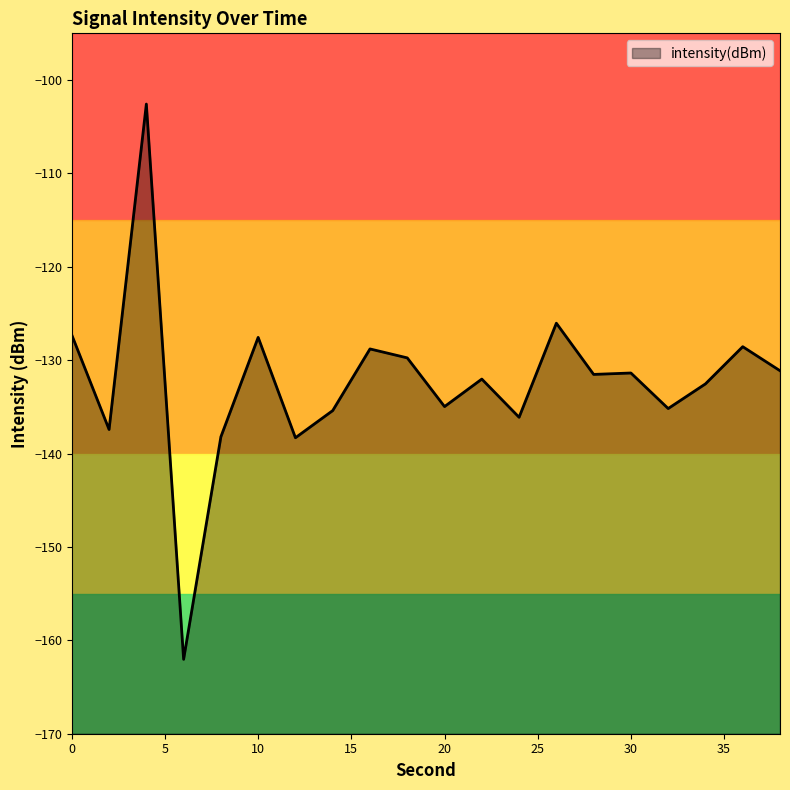

How many interior local peaks (higher than both neighbors) does the data have?

7